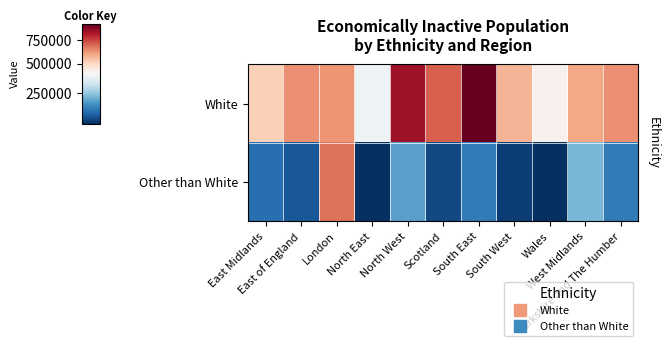

Reading left to right, transcribe all the data shown in this chart.

White: East Midlands=519300	East of England=634900	London=627700	North East=373600	North West=840900	Scotland=710800	South East=923800	South West=570600	Wales=415300	West Midlands=599400	Yorkshire and The Humber=633000
Other than White: East Midlands=118800	East of England=85400	London=678800	North East=32600	North West=195000	Scotland=66500	South East=139200	South West=50500	Wales=30500	West Midlands=226600	Yorkshire and The Humber=139400